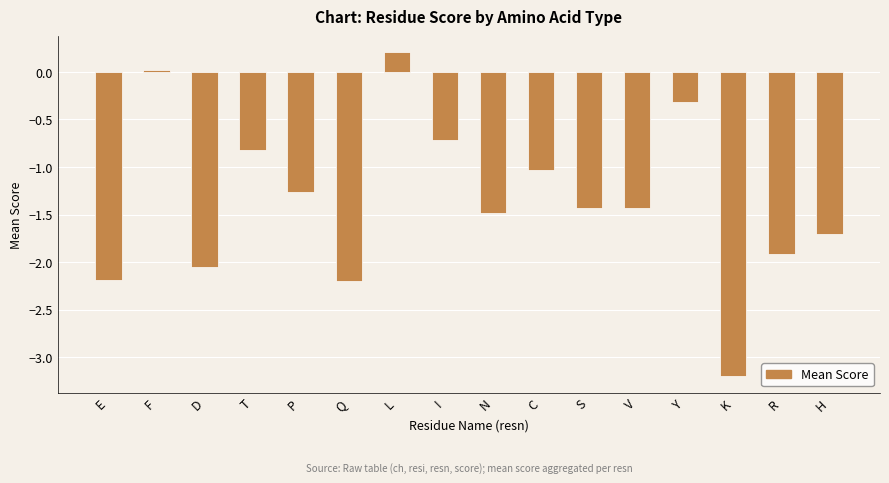

What is the difference between the maximum and minimum values?

3.4